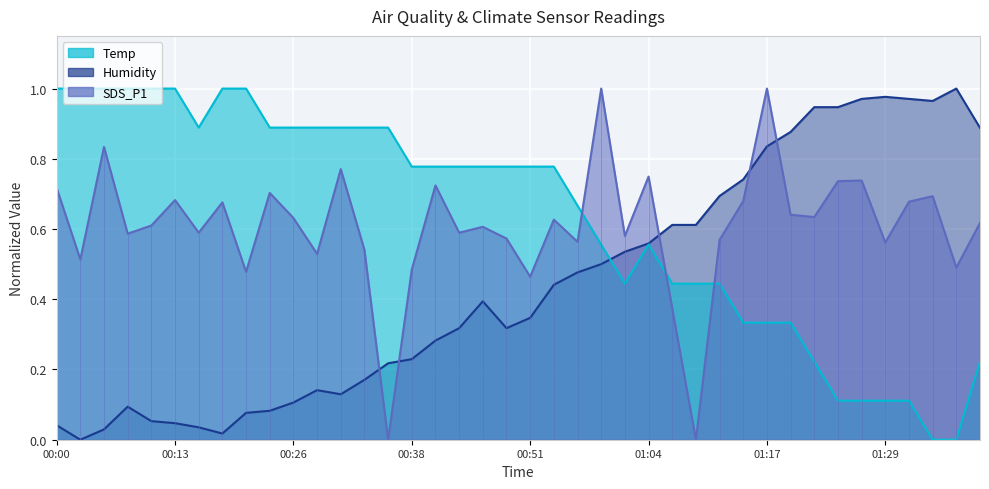

How many data points in Humidity are above 0?

39